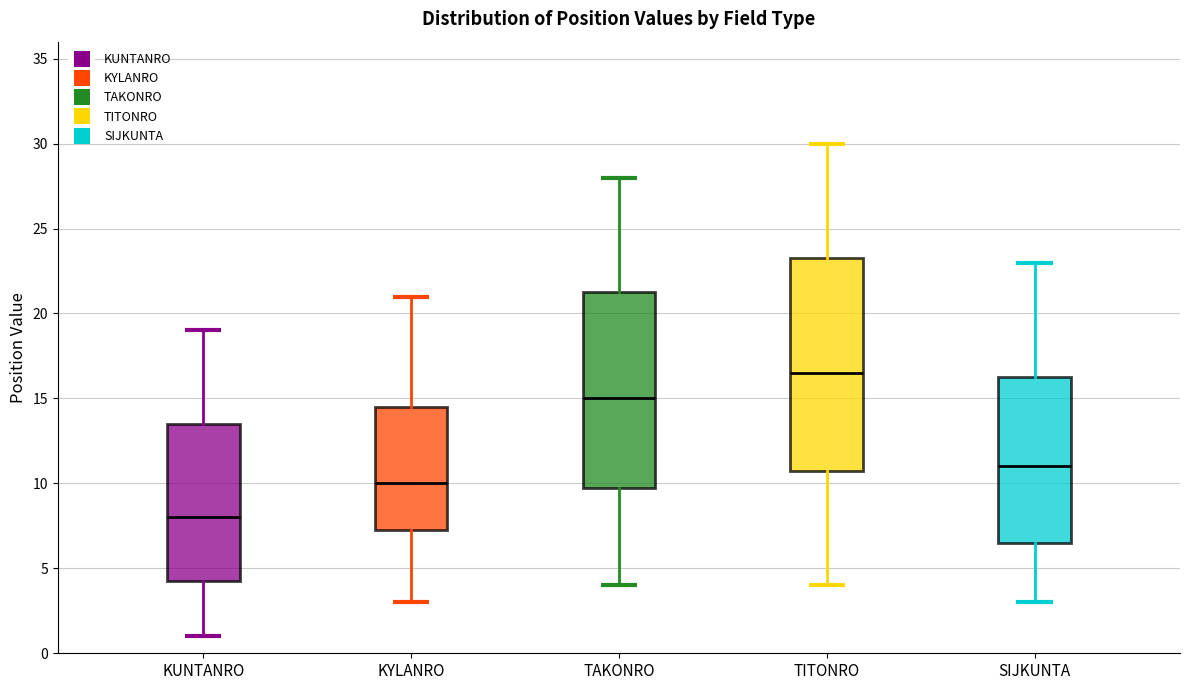

Reading left to right, read every box against the y-axis: the position of its median line, the range the box covers, and the ends of its whiskers. The values are not printed on the chart, so give them approximately, as read against the axis.

KUNTANRO: median 8.0, box 4.5 to 13.5, whiskers 1.0 to 19.0
KYLANRO: median 10.0, box 7.5 to 14.5, whiskers 3.0 to 21.0
TAKONRO: median 15.0, box 10.0 to 21.5, whiskers 4.0 to 28.0
TITONRO: median 16.5, box 11.0 to 23.5, whiskers 4.0 to 30.0
SIJKUNTA: median 11.0, box 6.5 to 16.5, whiskers 3.0 to 23.0